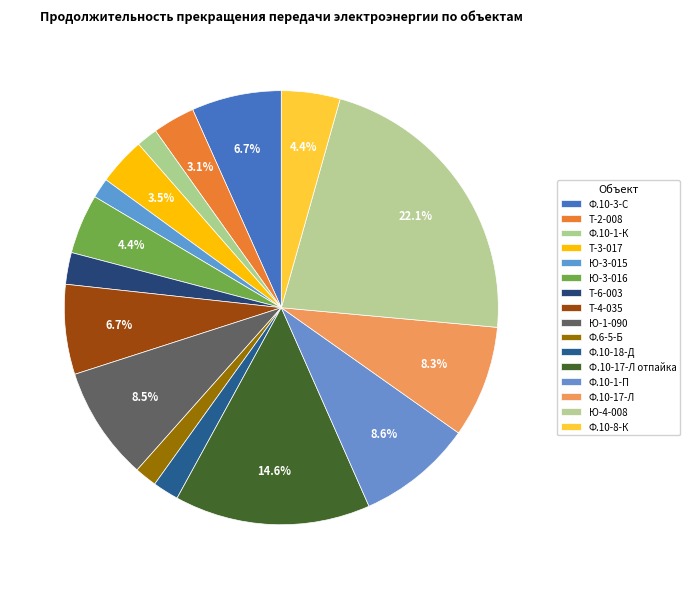

What is the smallest slice in the pie chart?

Ю-3-015